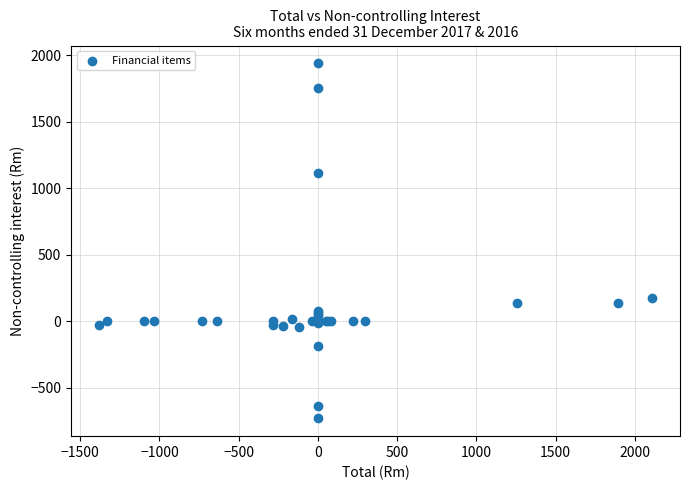

What Y value in the scatter plot is closest to 603?

171.5